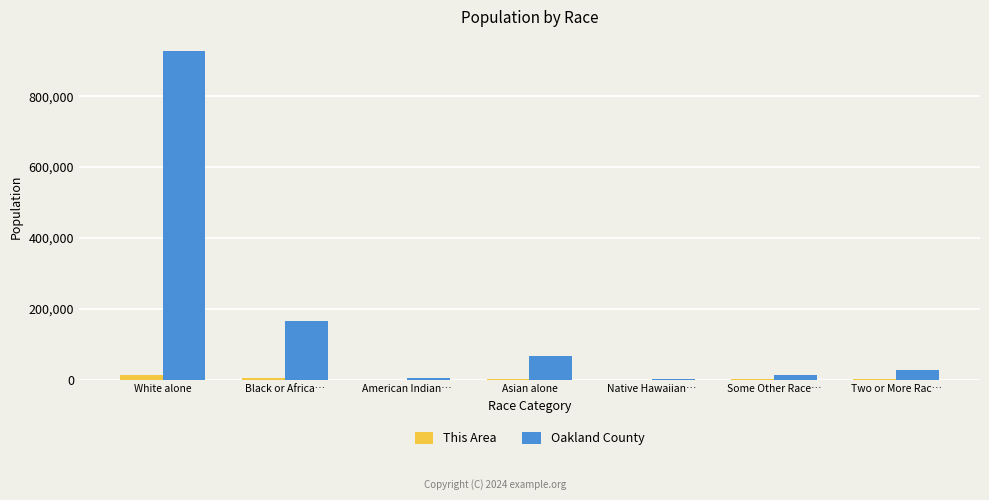

Which series changed the most between Black or Africa… and Asian alone?

Oakland County